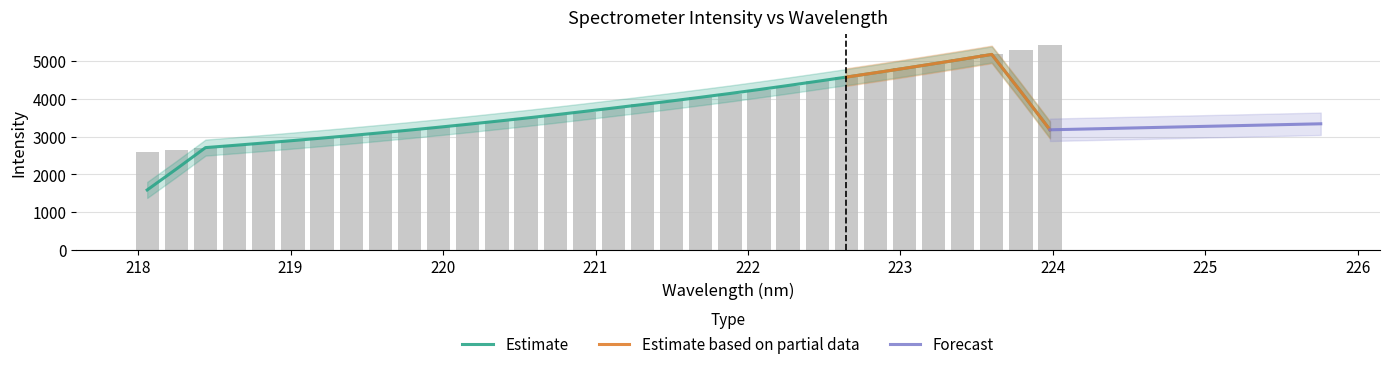

Is it true that the value at 222 is 2109.2?

False